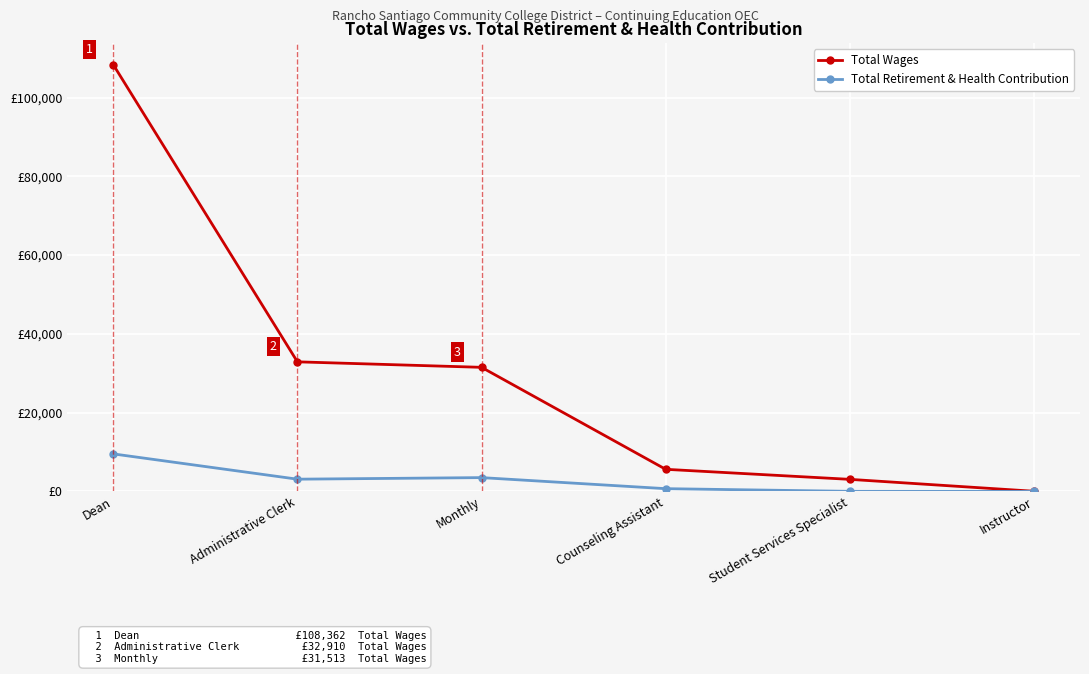

What are all the series names shown in the legend?

Total Wages, Total Retirement & Health Contribution